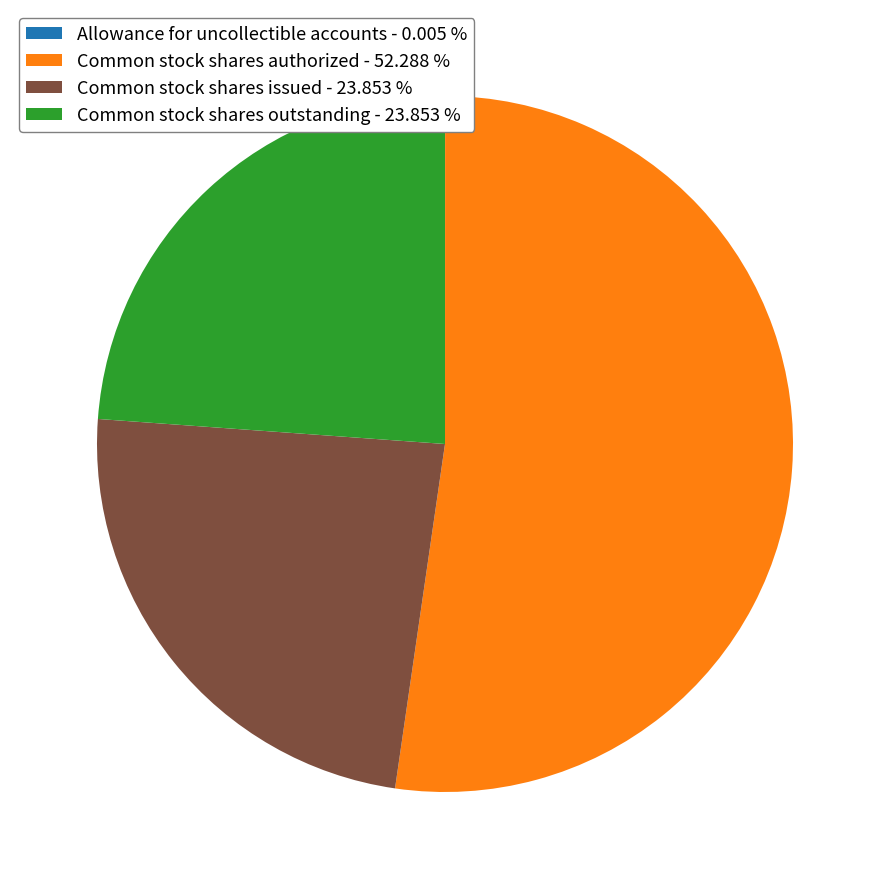

Does any single category account for the majority?

Yes